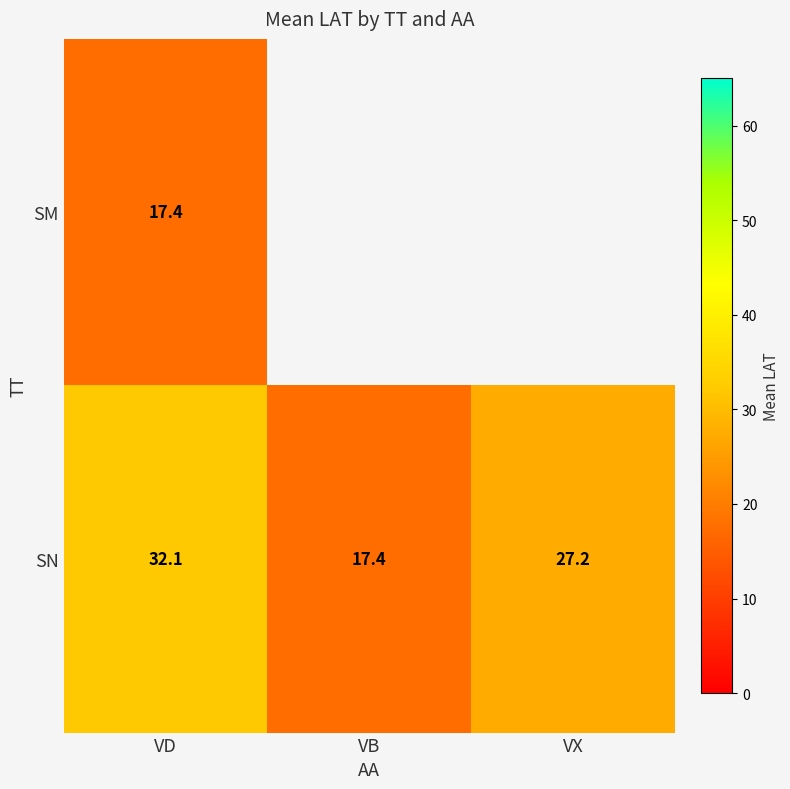

Rank the series at VD from lowest to highest value.

SM, SN